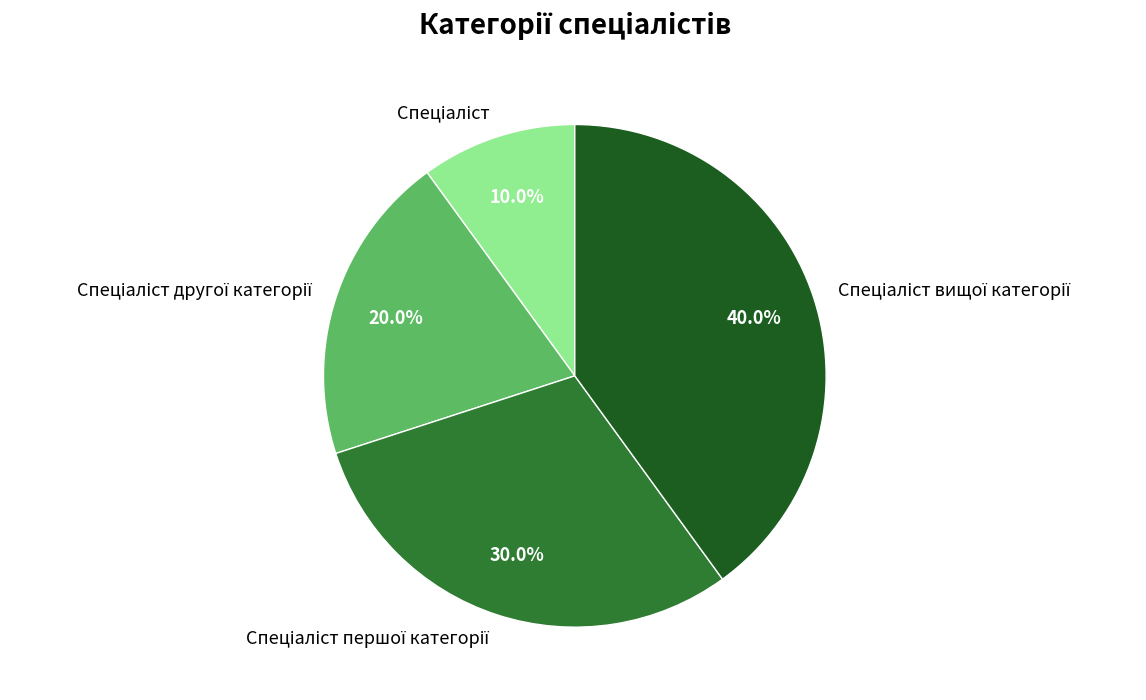

Does any single category account for the majority?

No